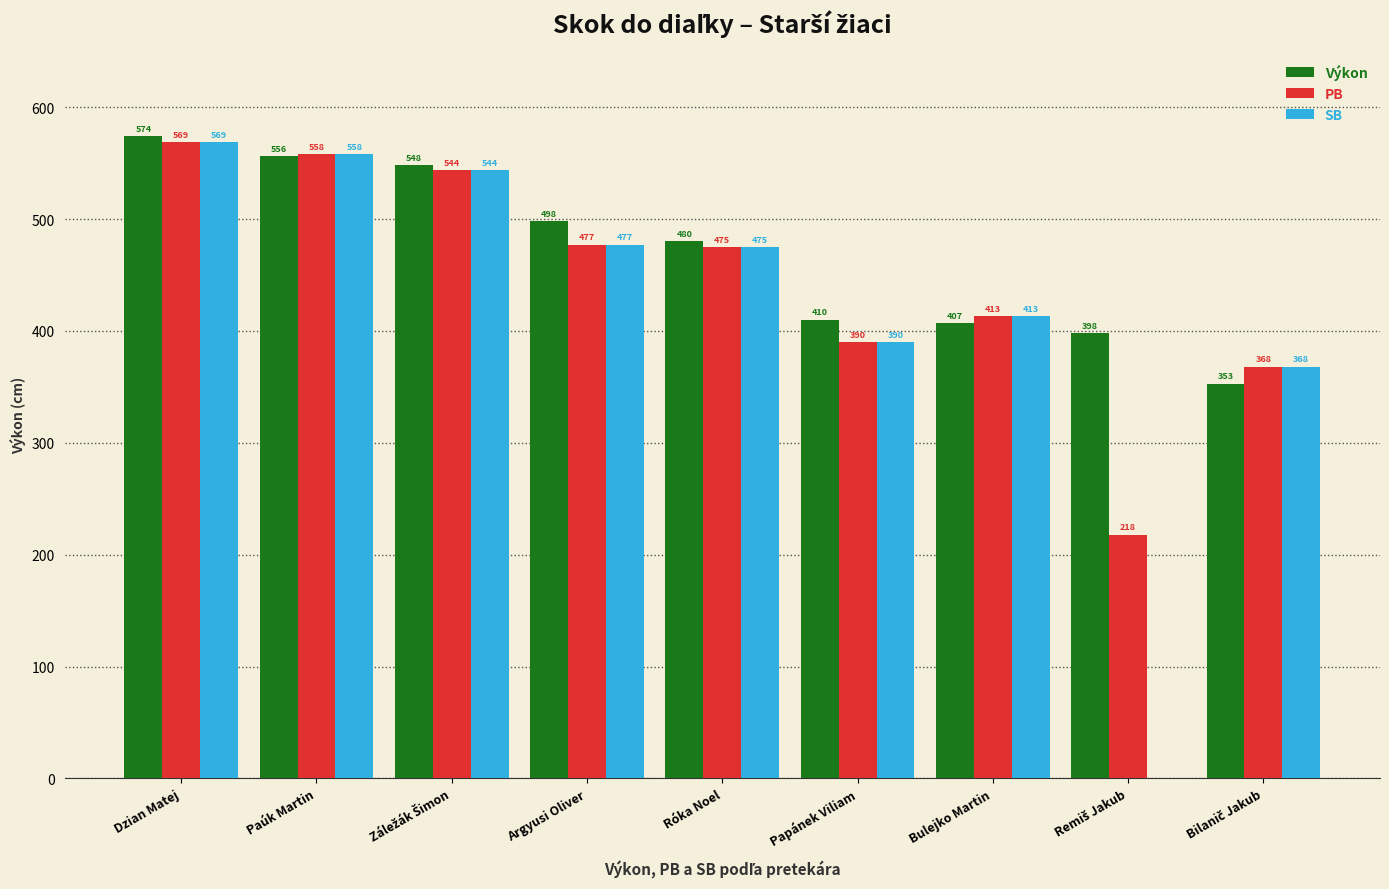

Which series has the largest range (max minus min)?

SB